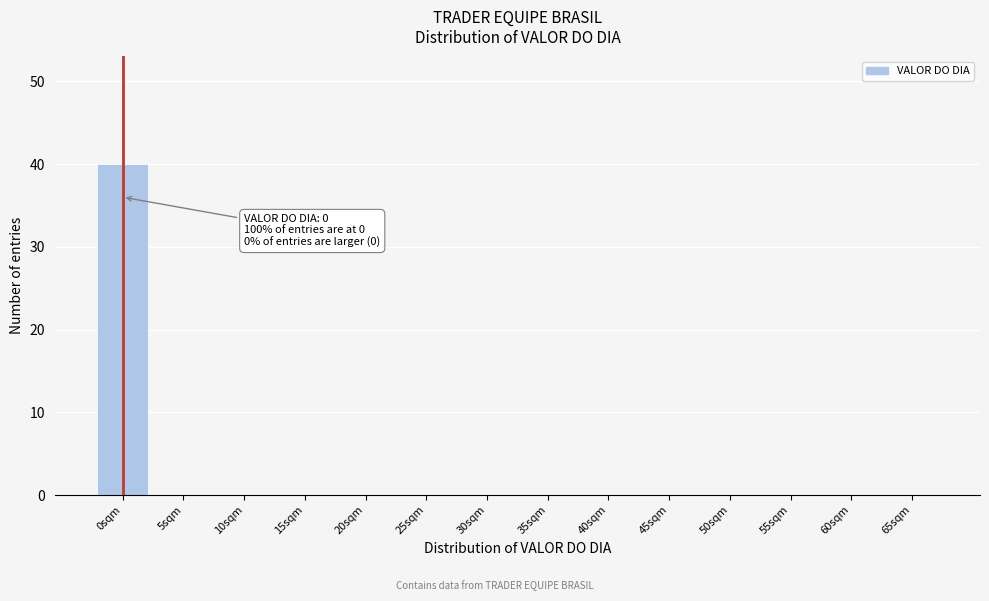

Reading right to left, transcribe all the data shown in this chart.

65sqm=0	60sqm=0	55sqm=0	50sqm=0	45sqm=0	40sqm=0	35sqm=0	30sqm=0	25sqm=0	20sqm=0	15sqm=0	10sqm=0	5sqm=0	0sqm=40